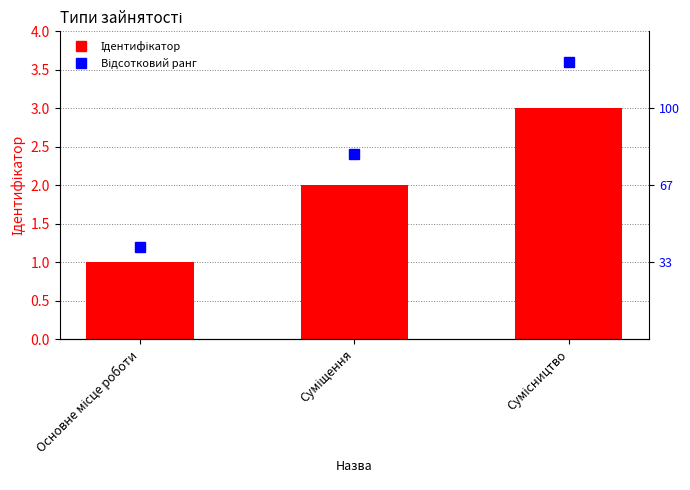

What is the difference between the values at Сумісництво and Суміщення?

1